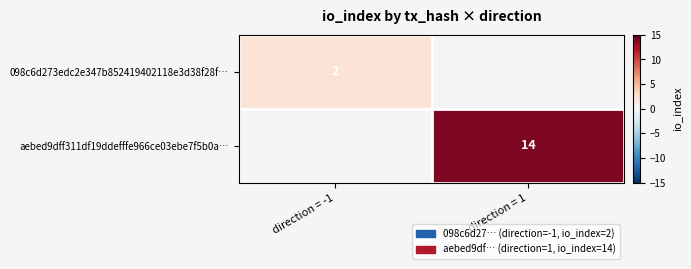

The value of 098c6d273edc2e347b852419402118e3d38f28f… at direction = -1 is 1. True or false?

False